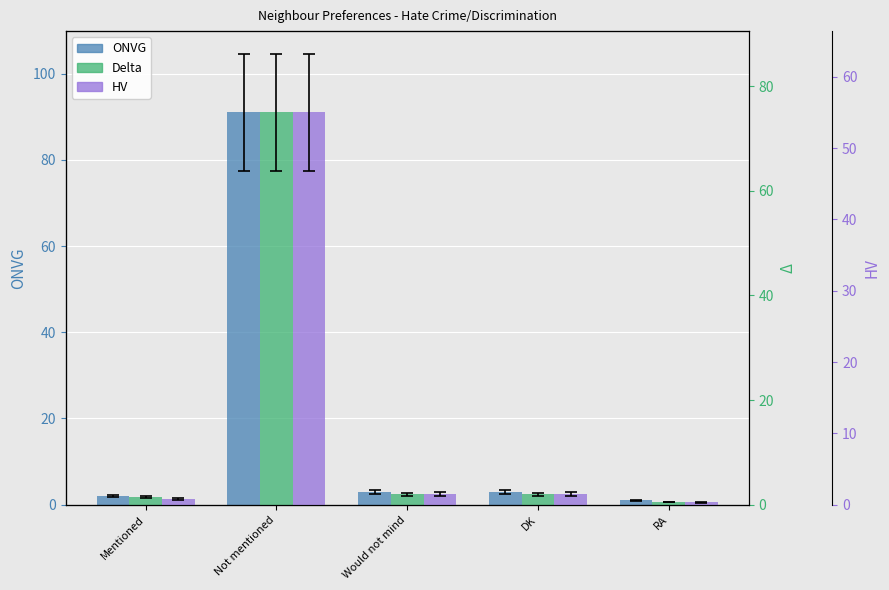

True or false: HV has a value of 0.3 at DK.

False